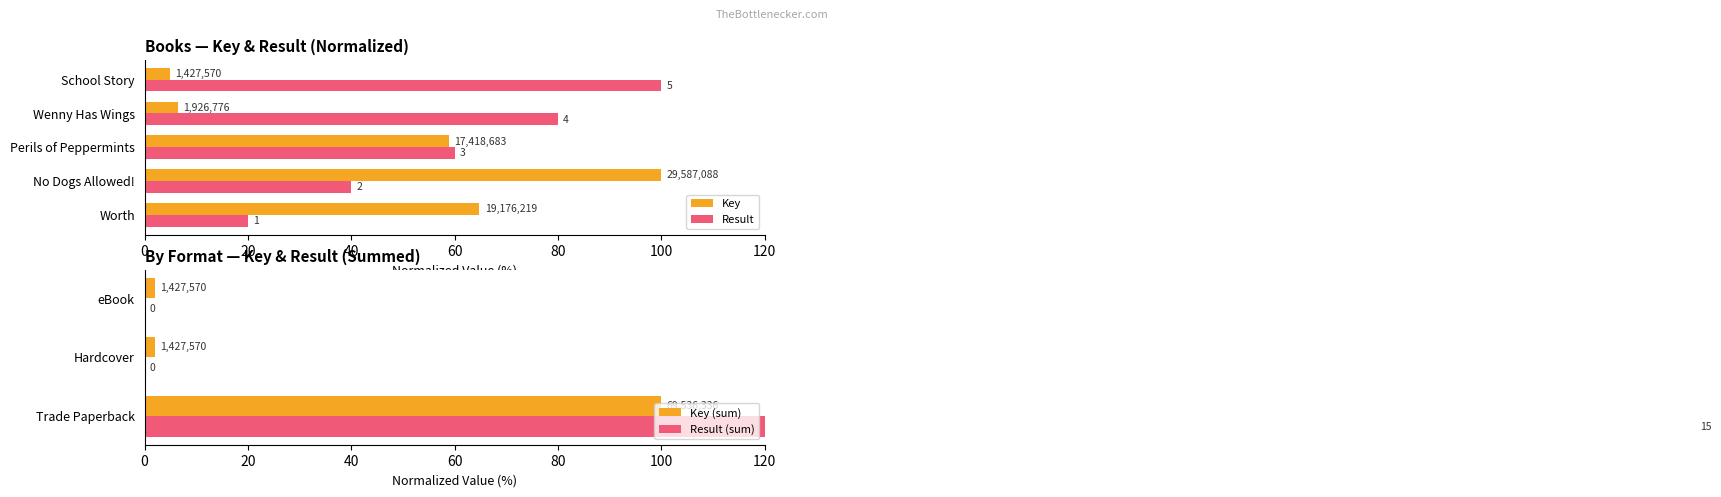

Which series has the largest range (max minus min)?

Key